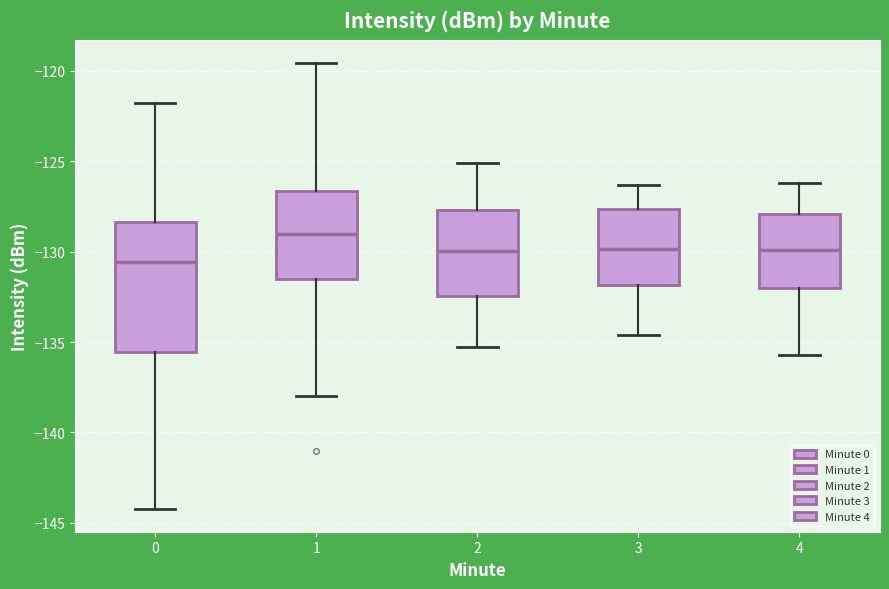

Where does the median line of the box at x = 0 sit on the y-axis? The values are not printed on the chart, so give them approximately, as read against the axis.

-130.5